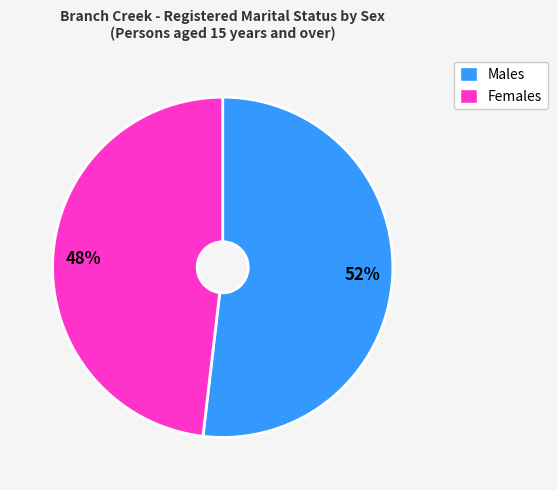

Which category has the smallest portion of the pie?

Females